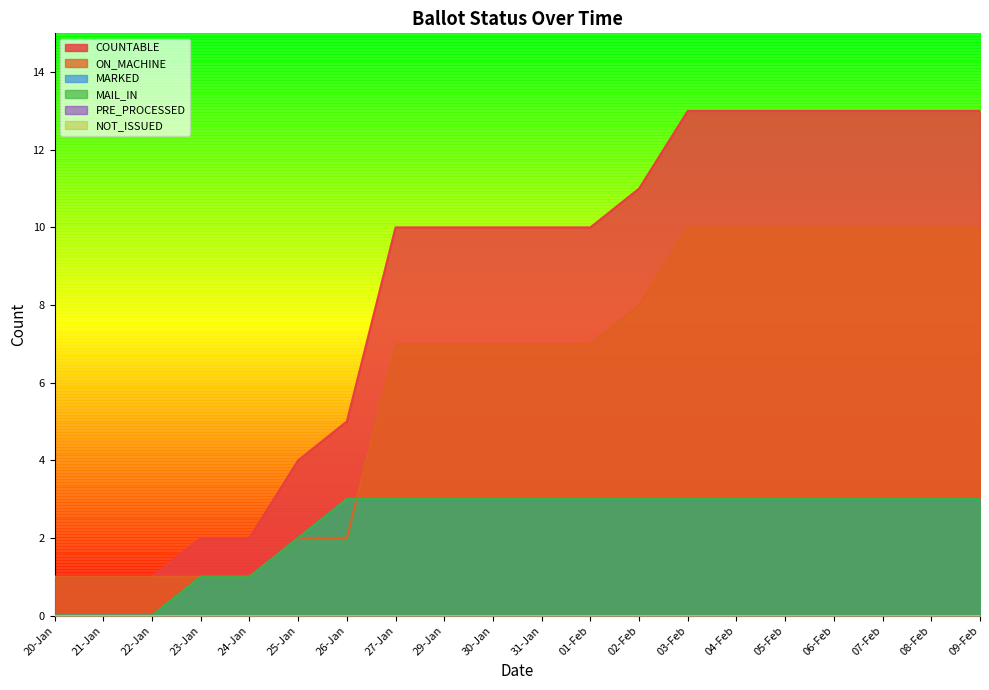

Rank the series at 05-Feb from highest to lowest value.

COUNTABLE, ON_MACHINE, MARKED, MAIL_IN